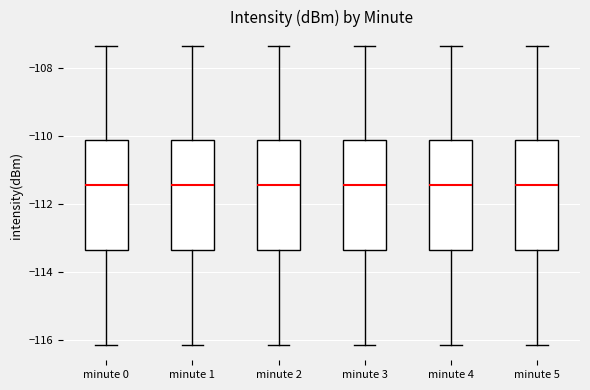

Reading left to right, read every box against the y-axis: the position of its median line, the range the box covers, and the ends of its whiskers. The values are not printed on the chart, so give them approximately, as read against the axis.

minute 0: median -111.4, box -113.4 to -110.2, whiskers -116.2 to -107.4
minute 1: median -111.4, box -113.4 to -110.2, whiskers -116.2 to -107.4
minute 2: median -111.4, box -113.4 to -110.2, whiskers -116.2 to -107.4
minute 3: median -111.4, box -113.4 to -110.2, whiskers -116.2 to -107.4
minute 4: median -111.4, box -113.4 to -110.2, whiskers -116.2 to -107.4
minute 5: median -111.4, box -113.4 to -110.2, whiskers -116.2 to -107.4